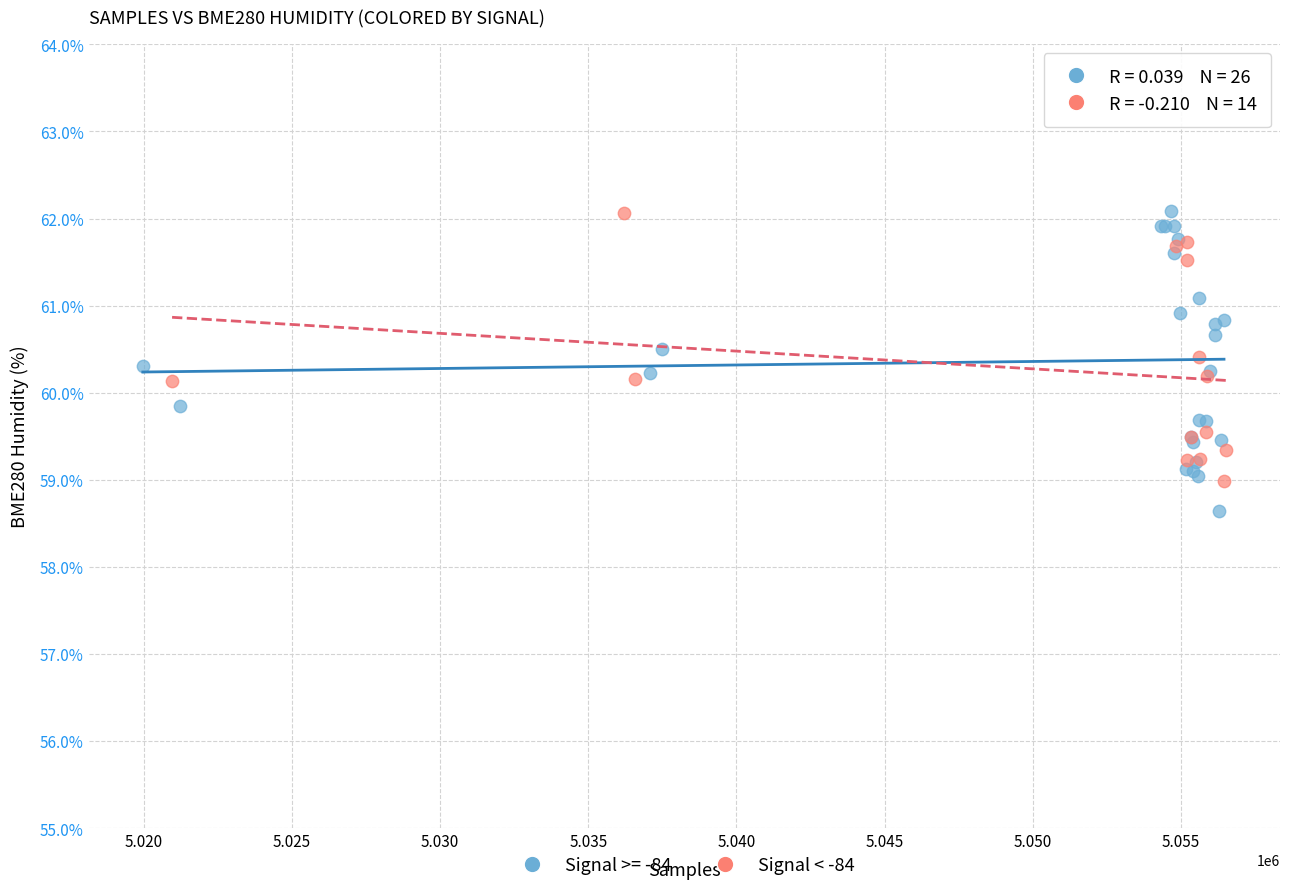

Which series has the largest Y range (max minus min)?

Signal >= -84